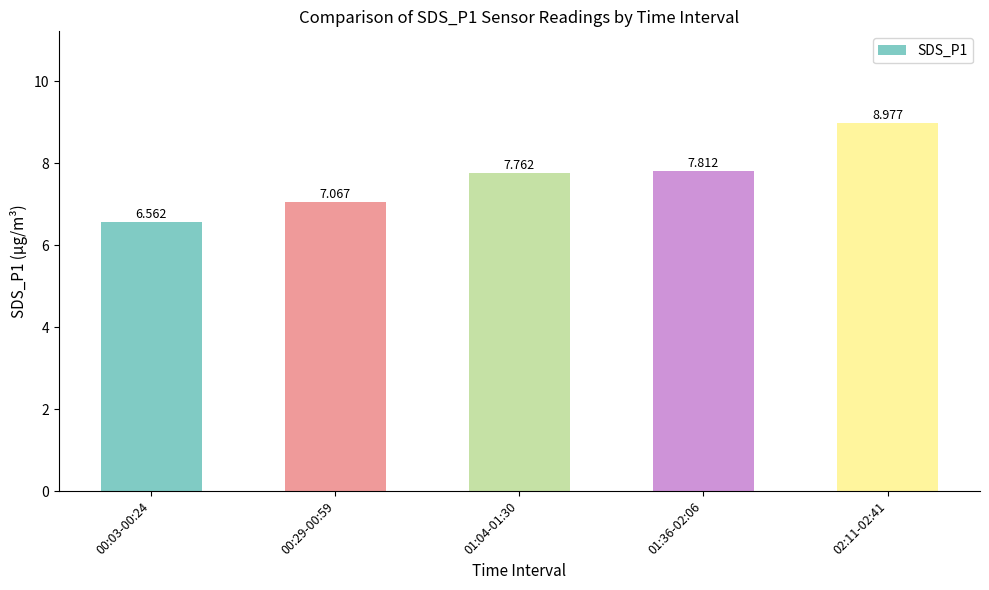

What is the sum of all values?

38.2